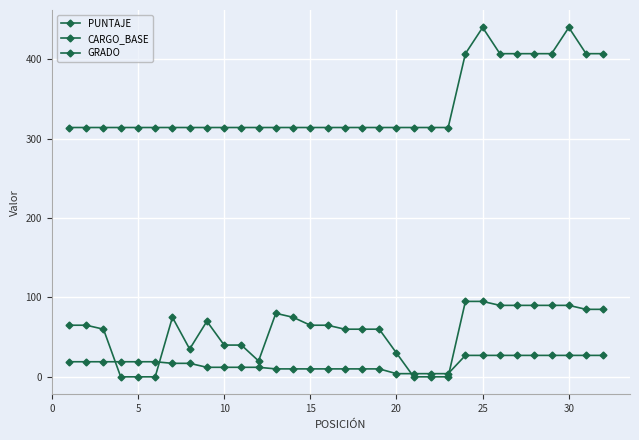

What is the maximum value shown in the chart?

440